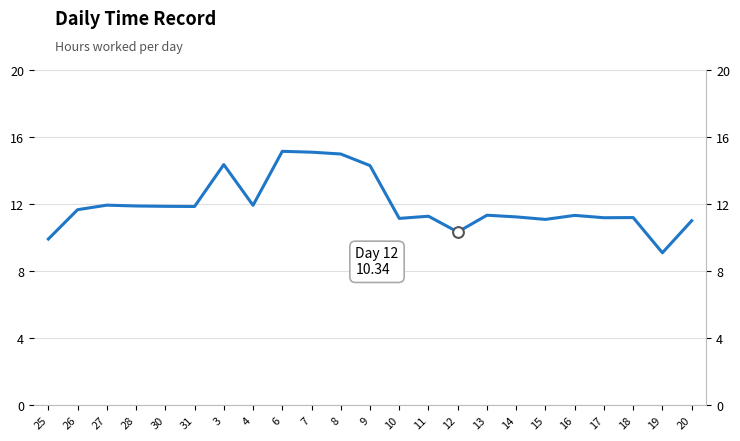

Which has a higher value, 27 or 4?

27